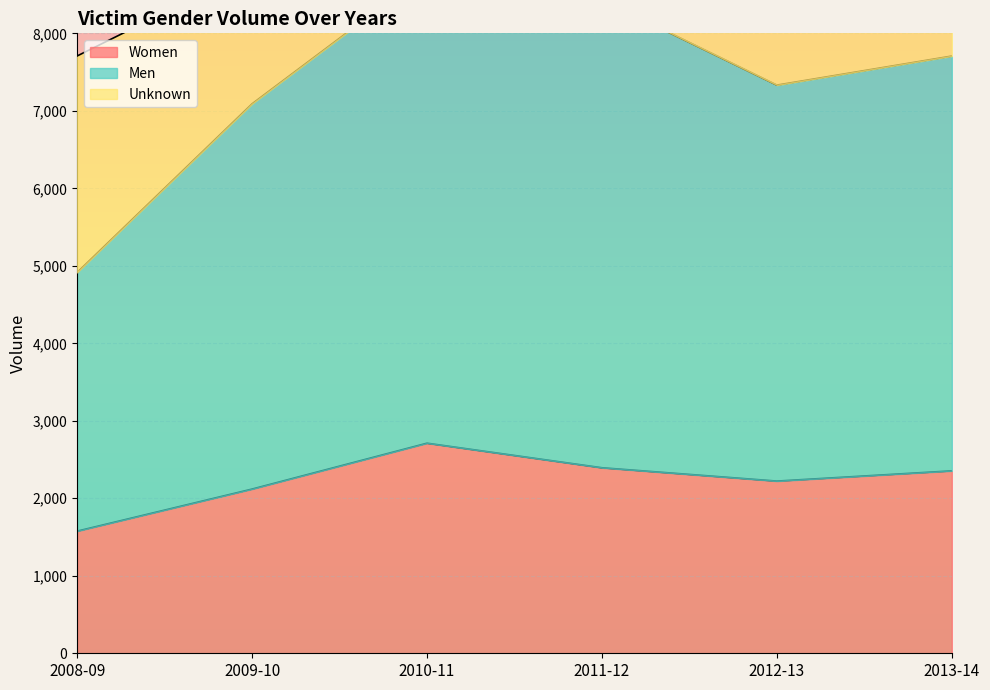

What is the sum of the Men values at 2008-09 and 2011-12?

13347